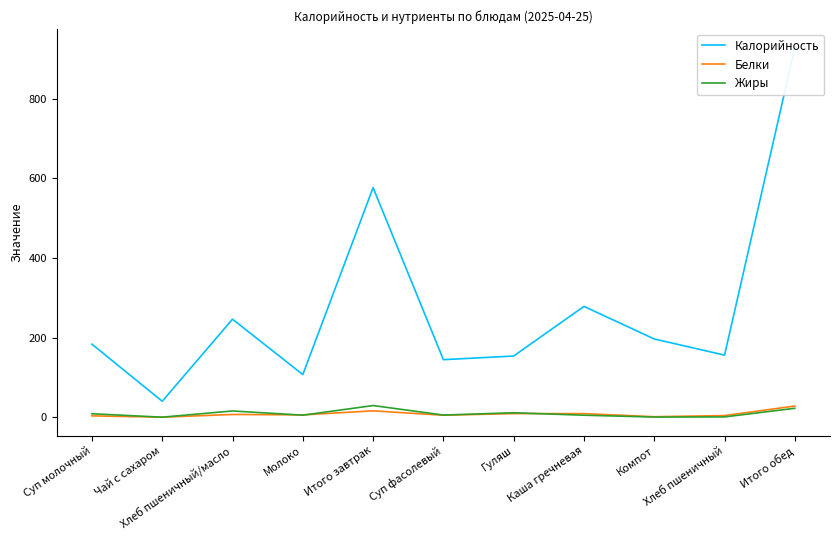

At how many categories does at least one series exceed 461?

2